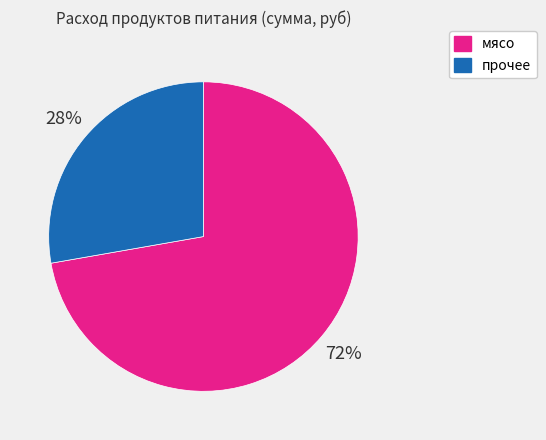

Which category accounts for the majority?

мясо